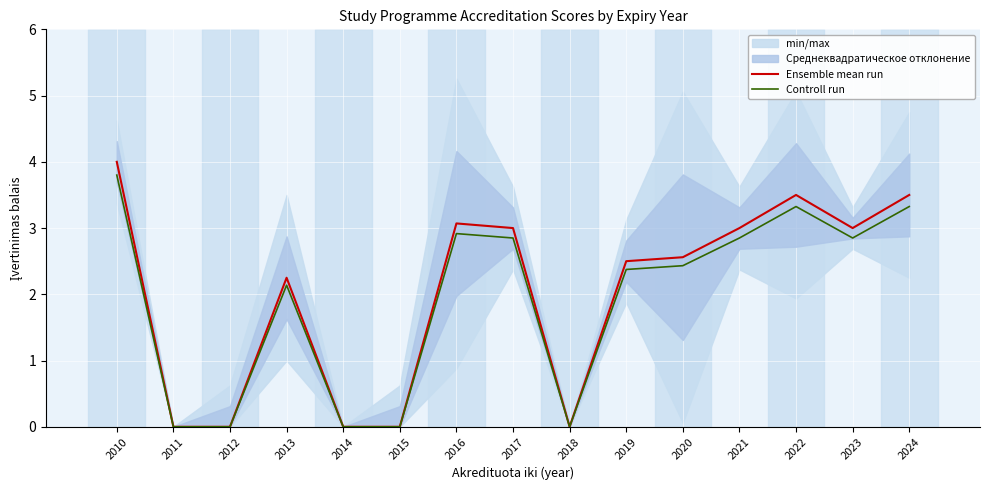

In Controll run, how many points are higher than both neighbors (excluding endpoints)?

3